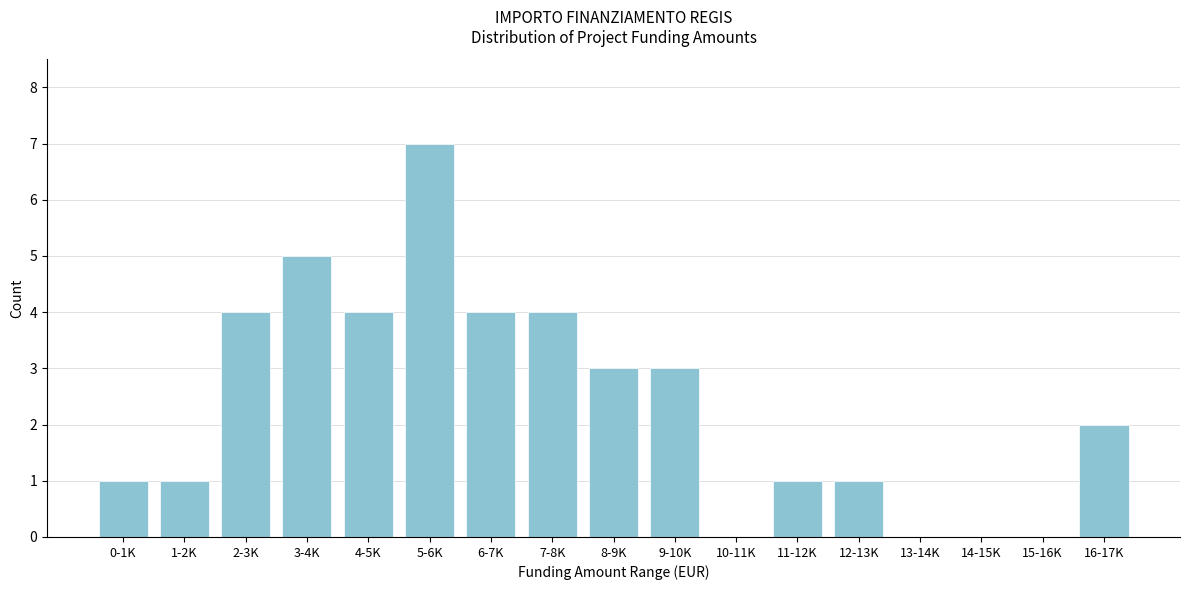

Reading right to left, what are all the values shown in this chart?

16-17K=2	15-16K=0	14-15K=0	13-14K=0	12-13K=1	11-12K=1	10-11K=0	9-10K=3	8-9K=3	7-8K=4	6-7K=4	5-6K=7	4-5K=4	3-4K=5	2-3K=4	1-2K=1	0-1K=1